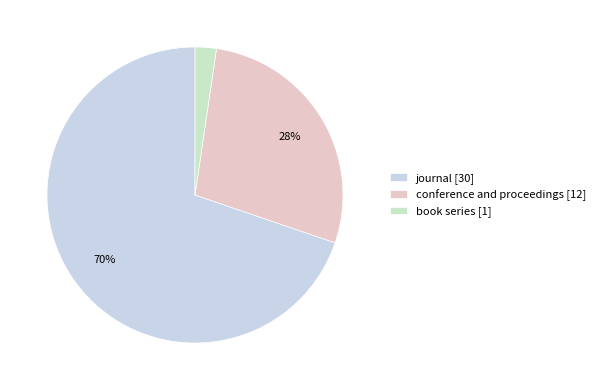

How many segments does this pie chart have?

3